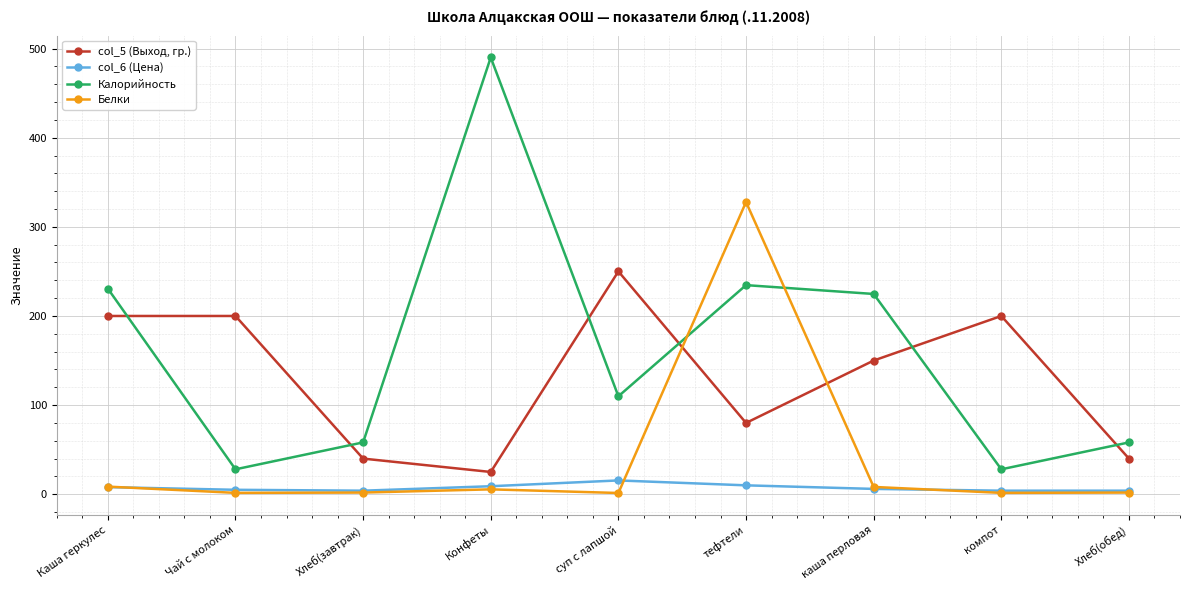

What is the maximum value for Калорийность?

490.0